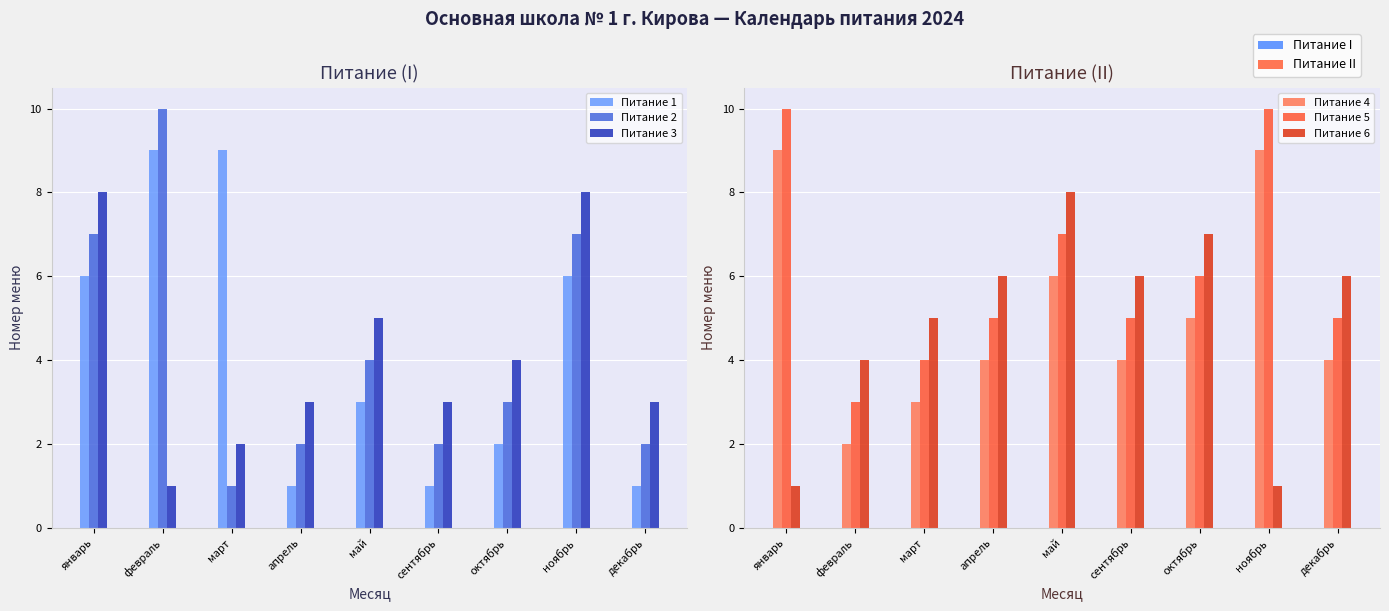

Read the Питание 6 value at февраль.

4